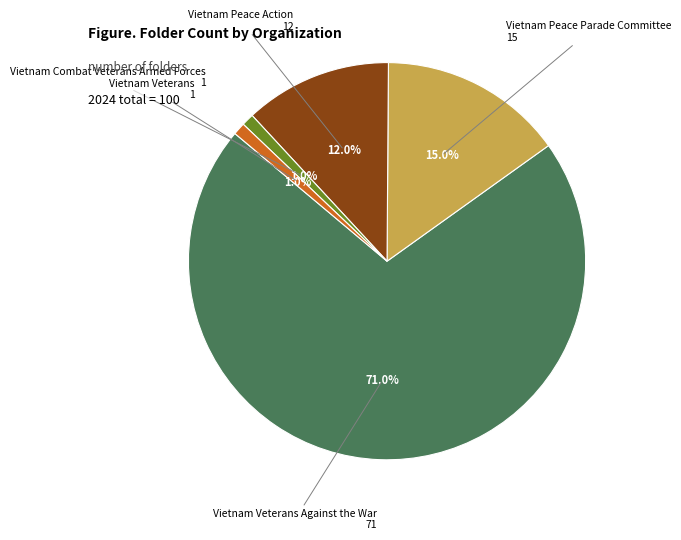

To the nearest percent, what portion does Vietnam Veterans represent?

1%